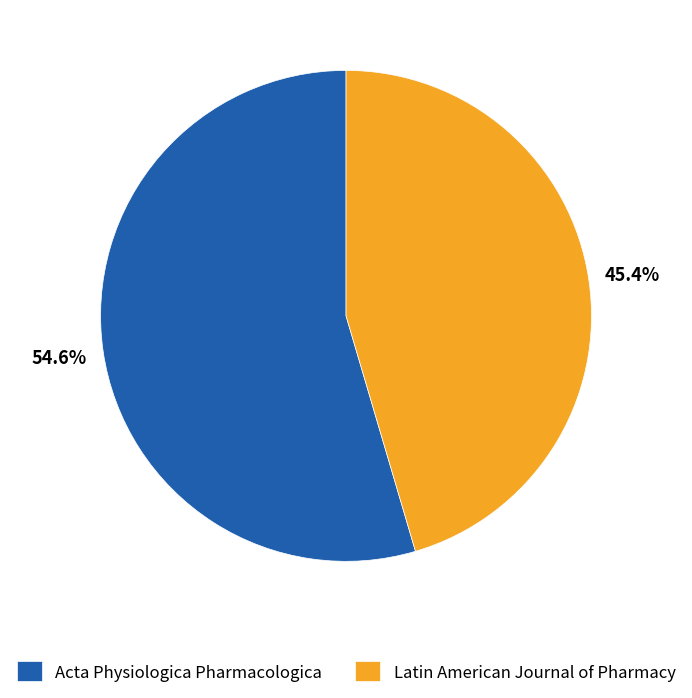

Does Acta Physiologica Pharmacologica represent more than half of the total?

Yes